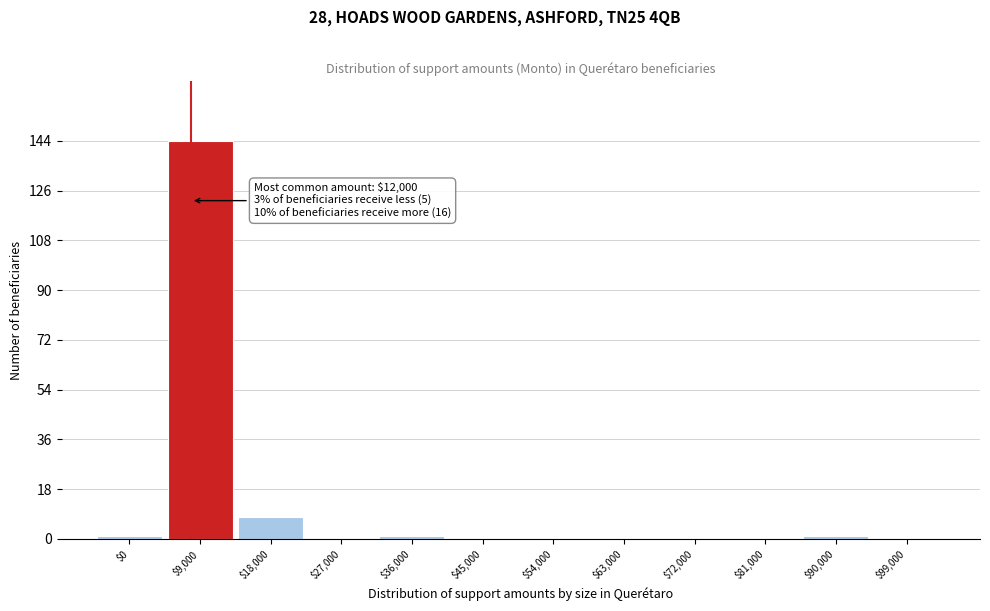

At which label is the value closest to 72?

$18,000